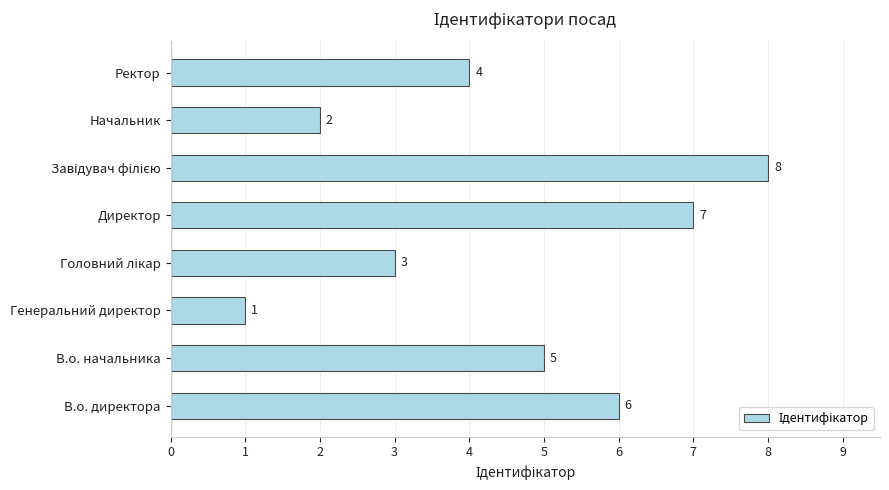

The chart shows a value of 3 at Начальник. True or false?

False